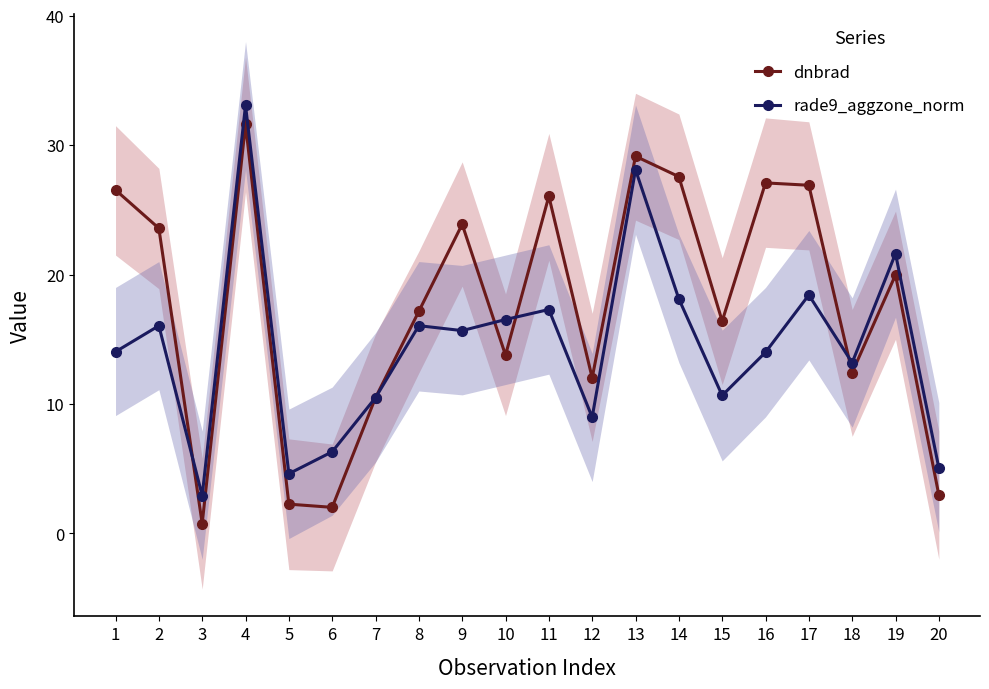

Which has a higher value, 7 or 17?

17